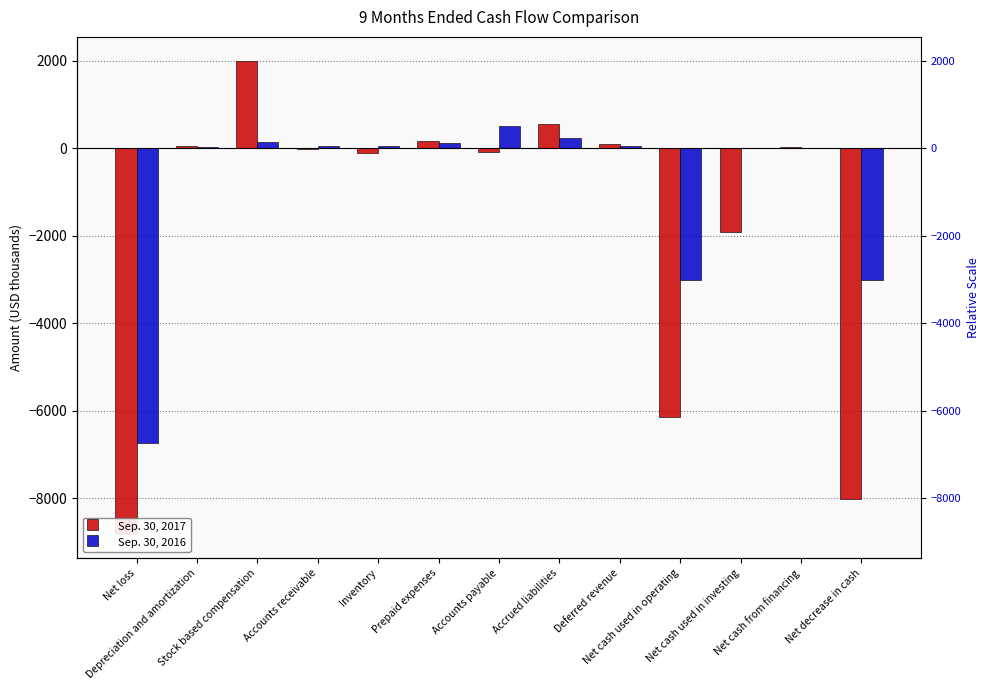

What value does the Sep. 30, 2016 series have at Accrued liabilities, to the nearest 50?

250